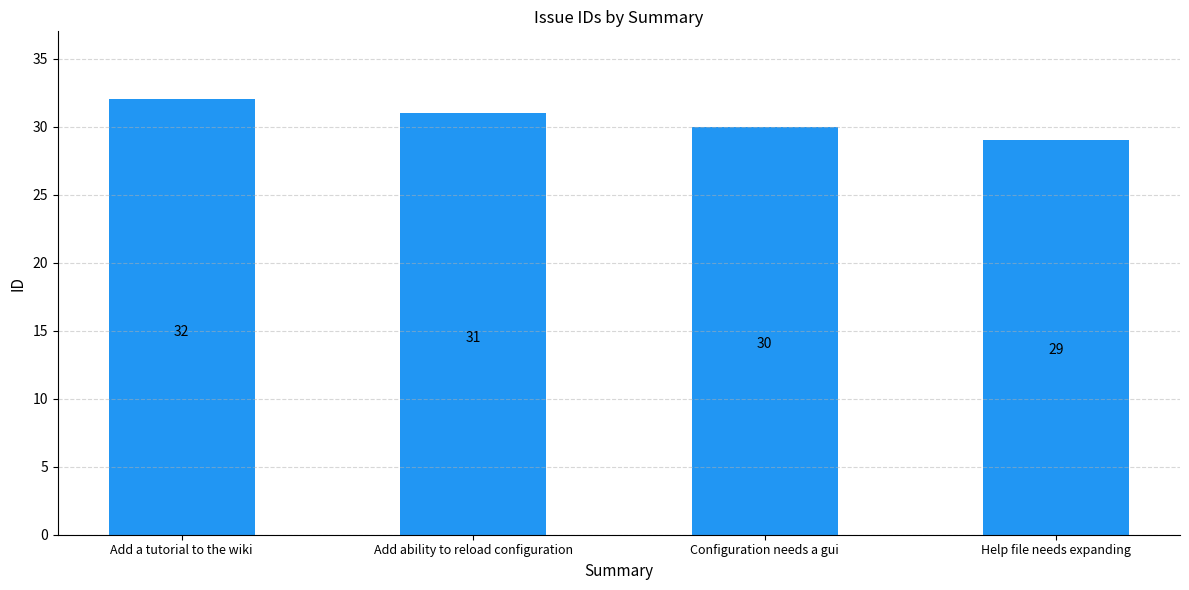

Where is the data nearest to the value 30?

Configuration needs a gui